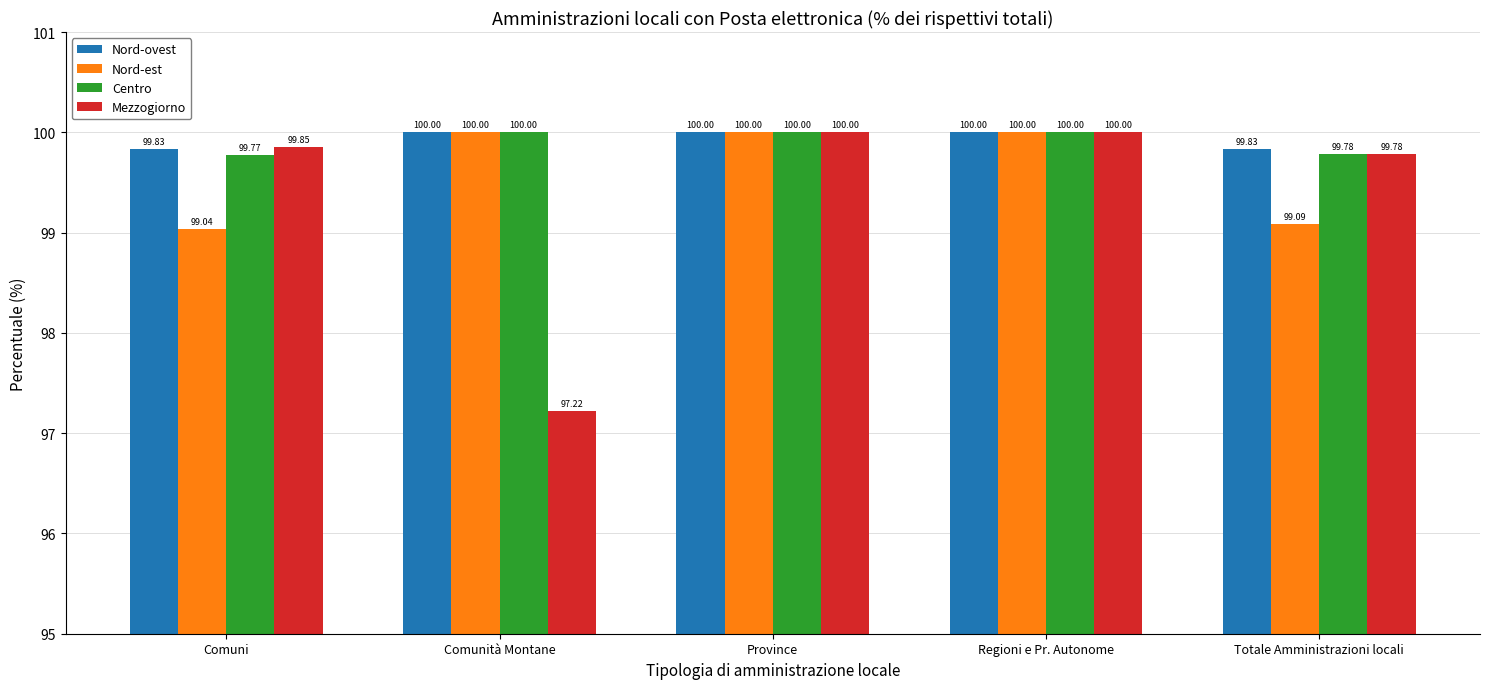

How many groups of bars are there?

5